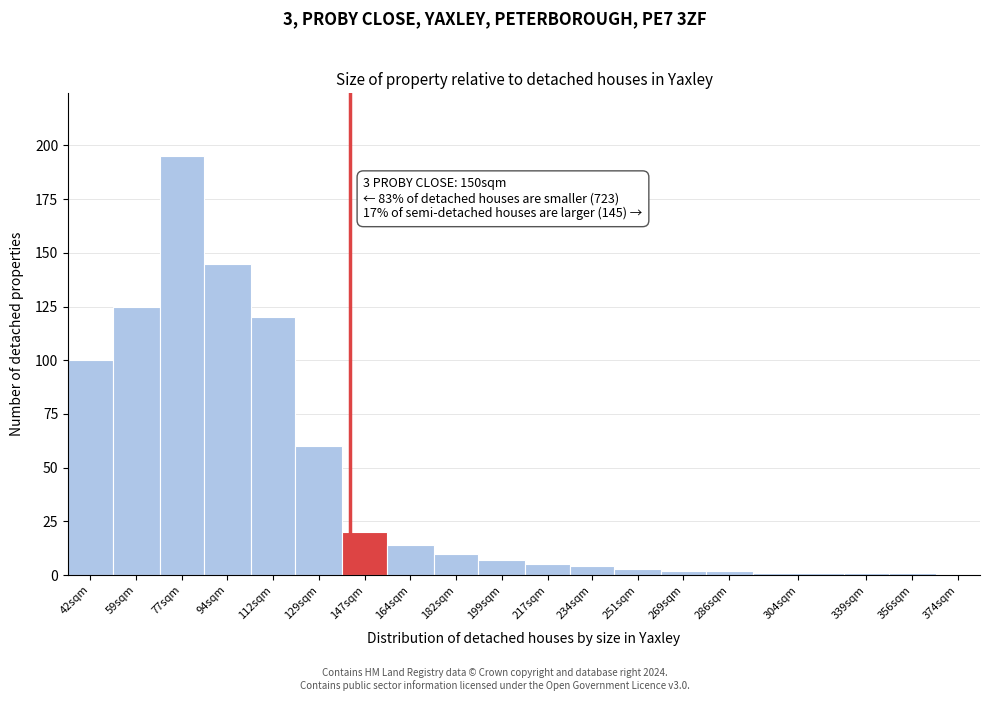

Reading left to right, extract all data points from this chart.

42sqm=100	59sqm=125	77sqm=195	94sqm=145	112sqm=120	129sqm=60	147sqm=20	164sqm=14	182sqm=10	199sqm=7	217sqm=5	234sqm=4	251sqm=3	269sqm=2	286sqm=2	304sqm=1	339sqm=1	356sqm=1	374sqm=0